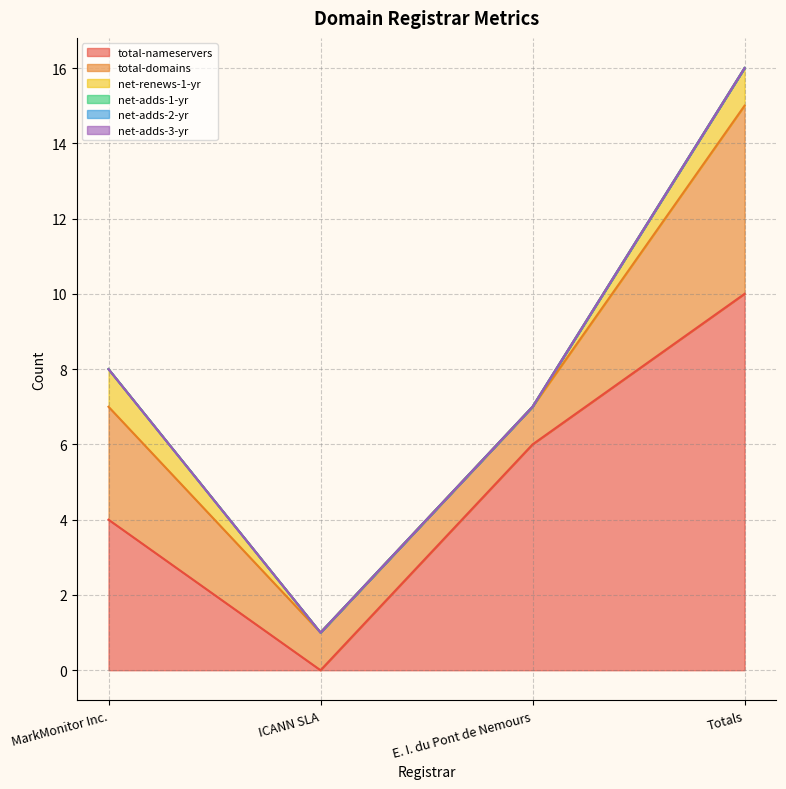

The net-renews-1-yr series shows 0 at ICANN SLA. True or false?

True